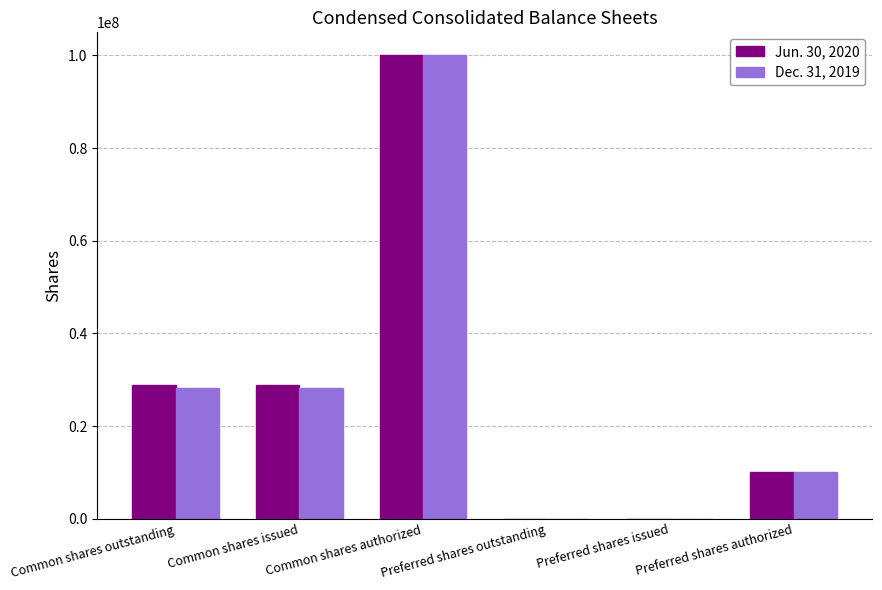

Which label corresponds to the largest value in the chart?

Common shares authorized